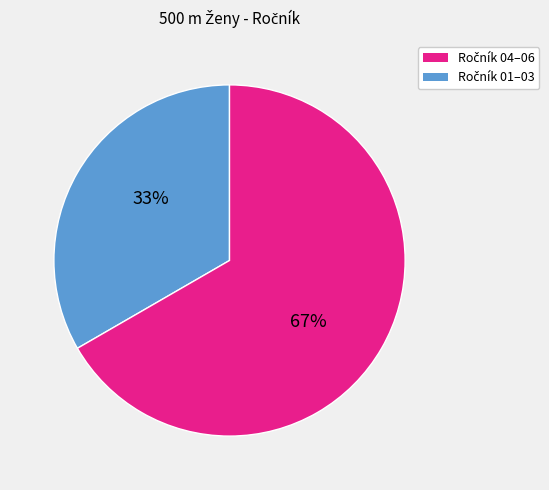

To the nearest percent, what is the average slice percentage?

50%